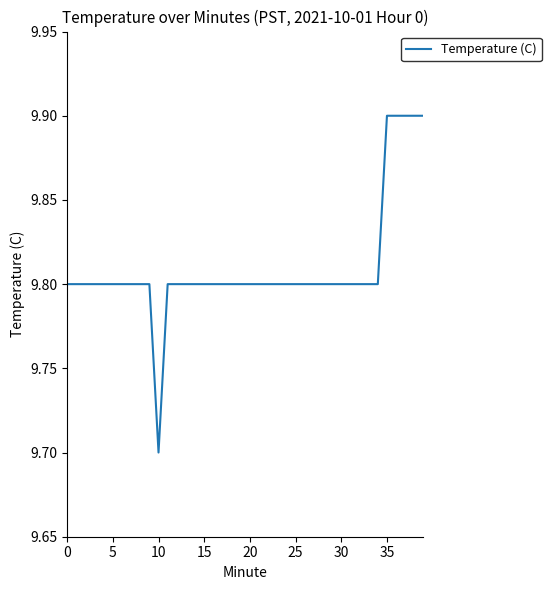

What is the maximum value shown in the chart?

9.9